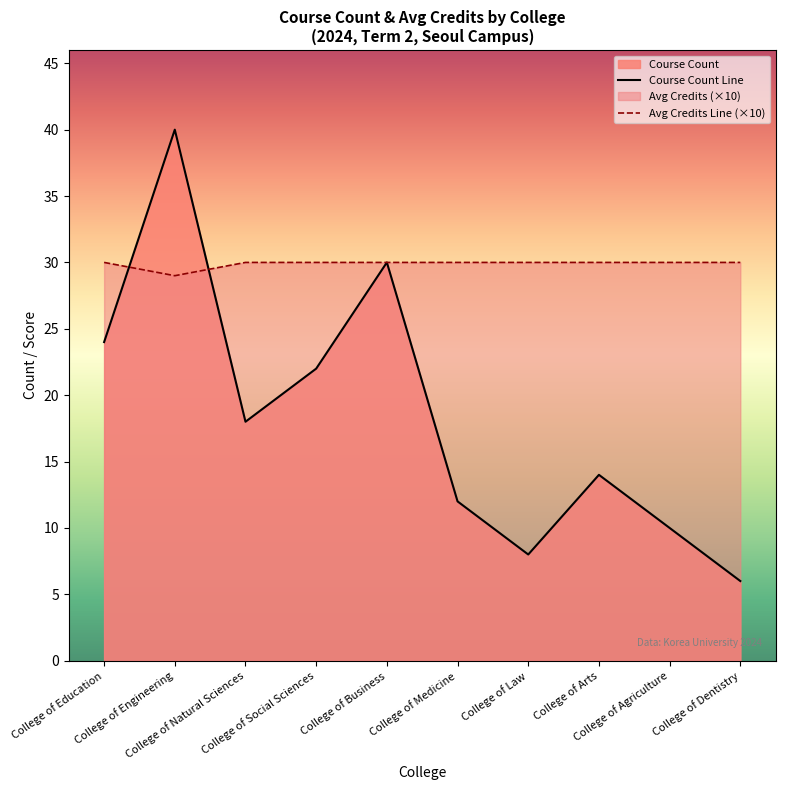

Which series has the largest range (max minus min)?

Course Count Line